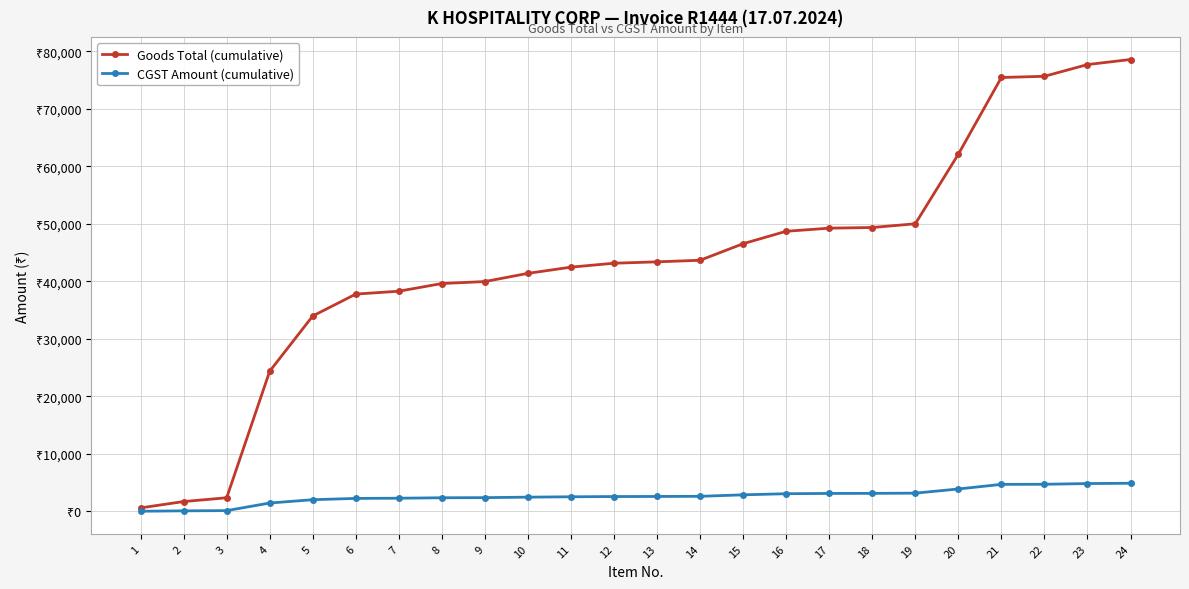

Between 6 and 11, which series saw the biggest shift?

Goods Total (cumulative)